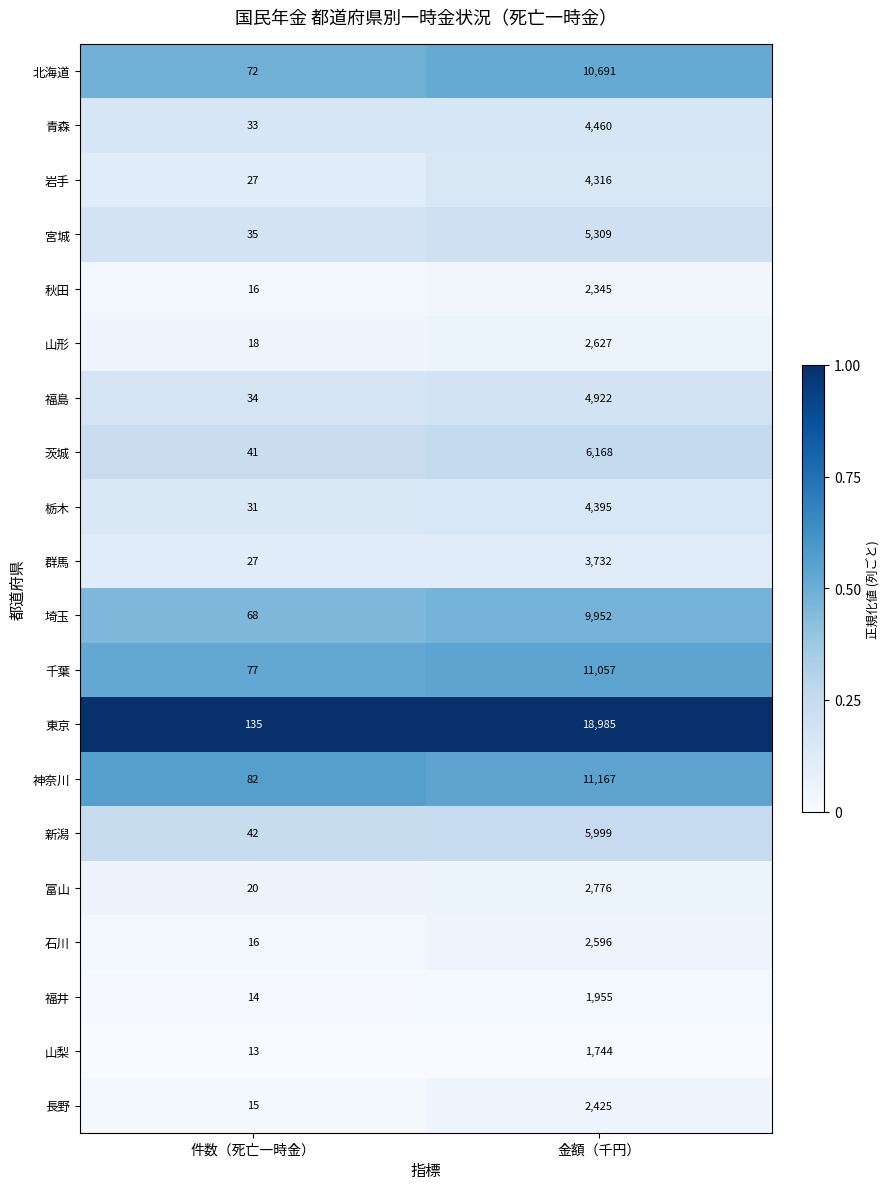

What is the sum of the 栃木 values at 件数（死亡一時金） and 金額（千円）?

4426